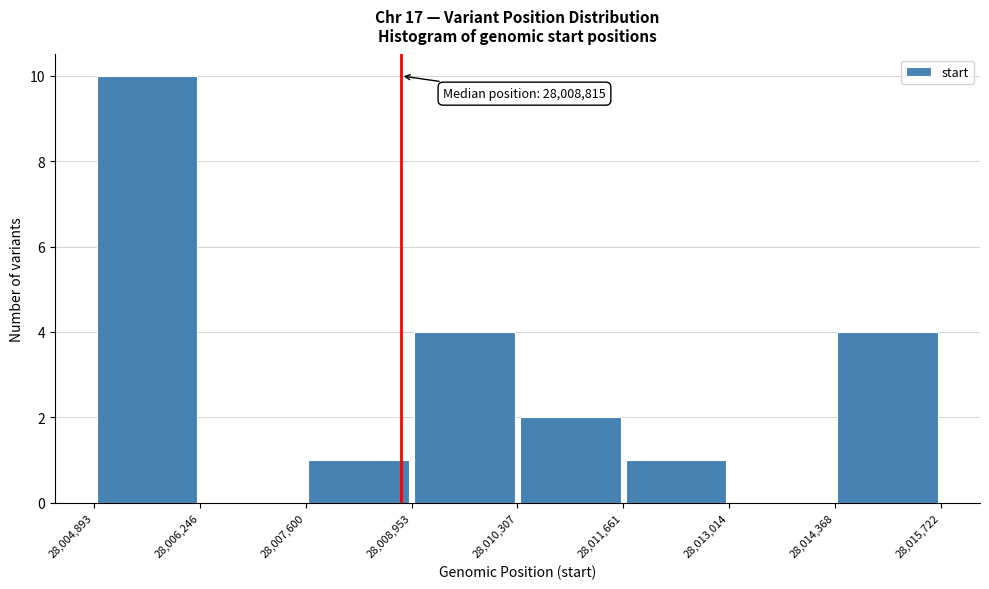

Over which range of the x-axis is the bar tallest?

28,004,893 to 28,006,246